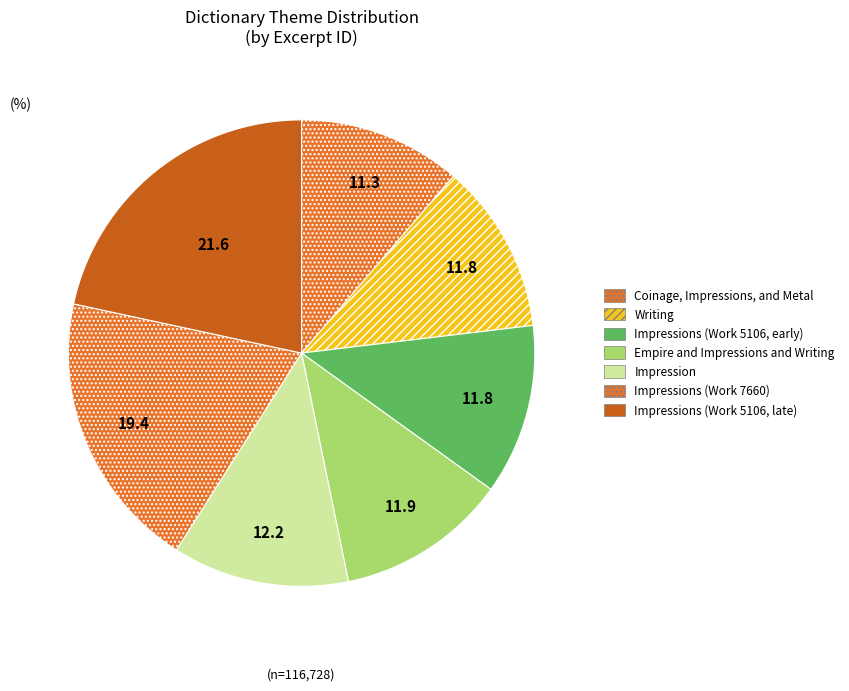

How many segments does this pie chart have?

7